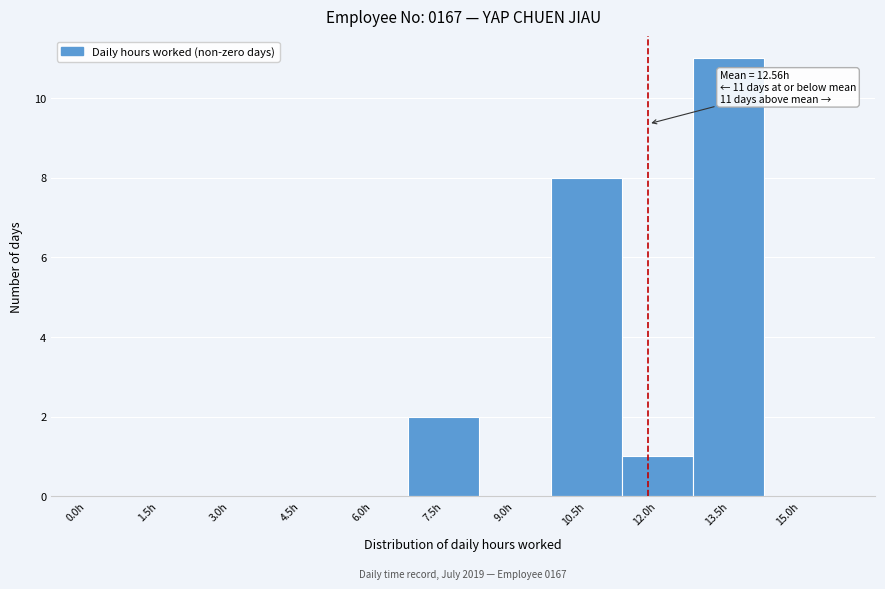

Reading right to left, extract all data points from this chart.

15.0h=0	13.5h=11	12.0h=1	10.5h=8	9.0h=0	7.5h=2	6.0h=0	4.5h=0	3.0h=0	1.5h=0	0.0h=0